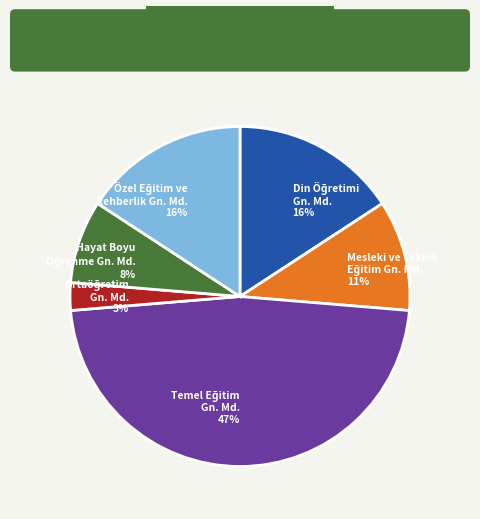

To the nearest percent, what is the average slice percentage?

17%